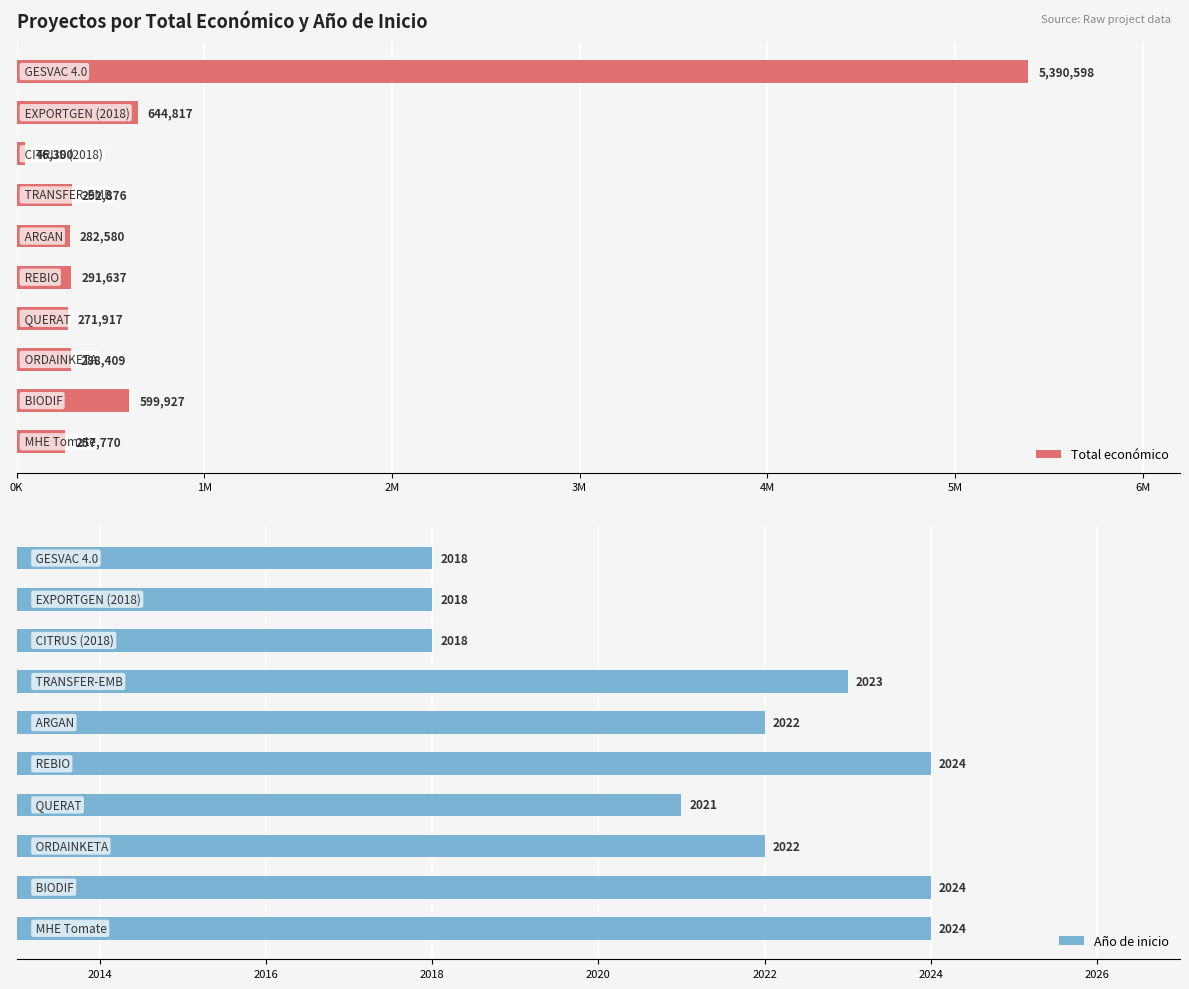

What is the sum of all Año de inicio values?

20214